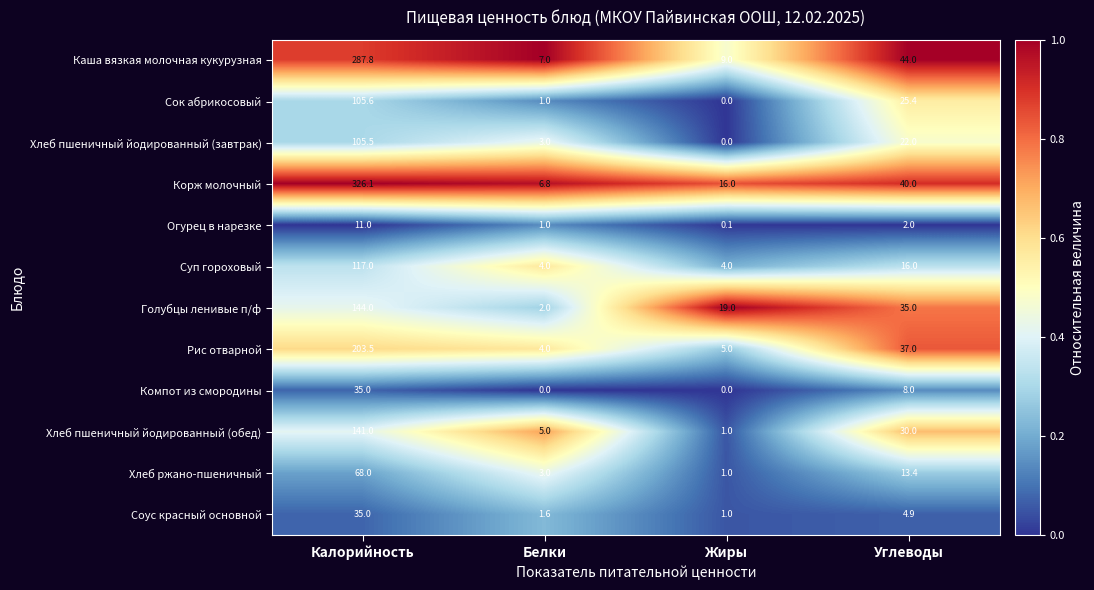

What is the maximum value shown in the chart?

326.1